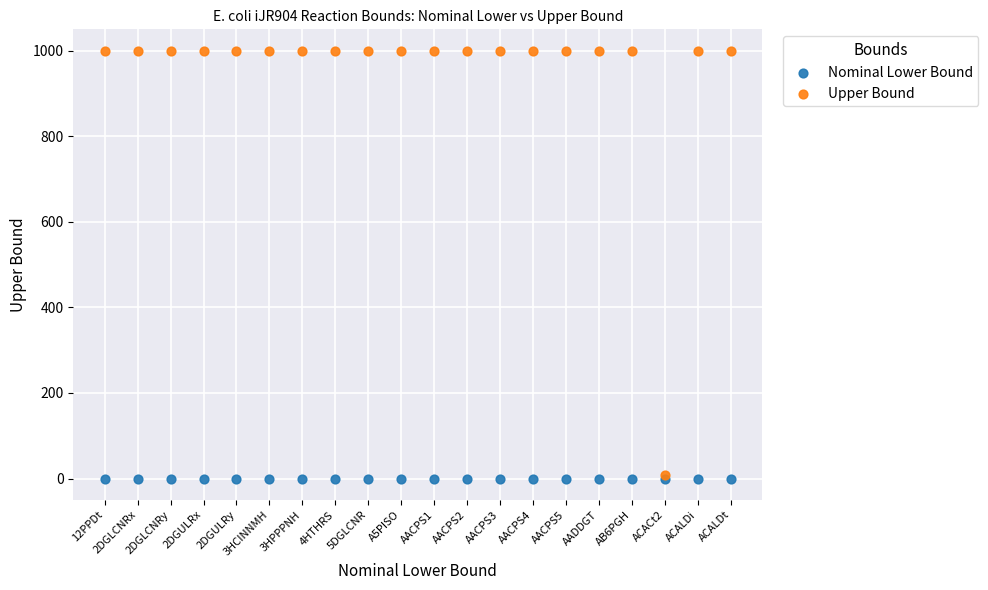

What are all the series names shown in the legend?

Nominal Lower Bound, Upper Bound